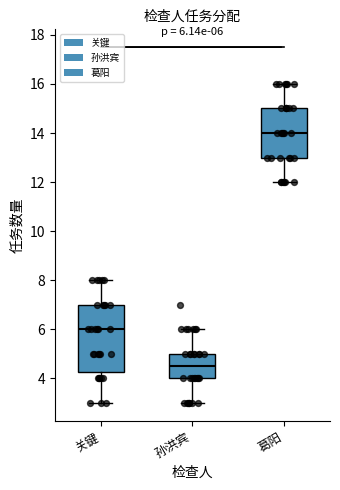

Comparing the boxes themselves (not the whiskers), which one is the tallest?

关键